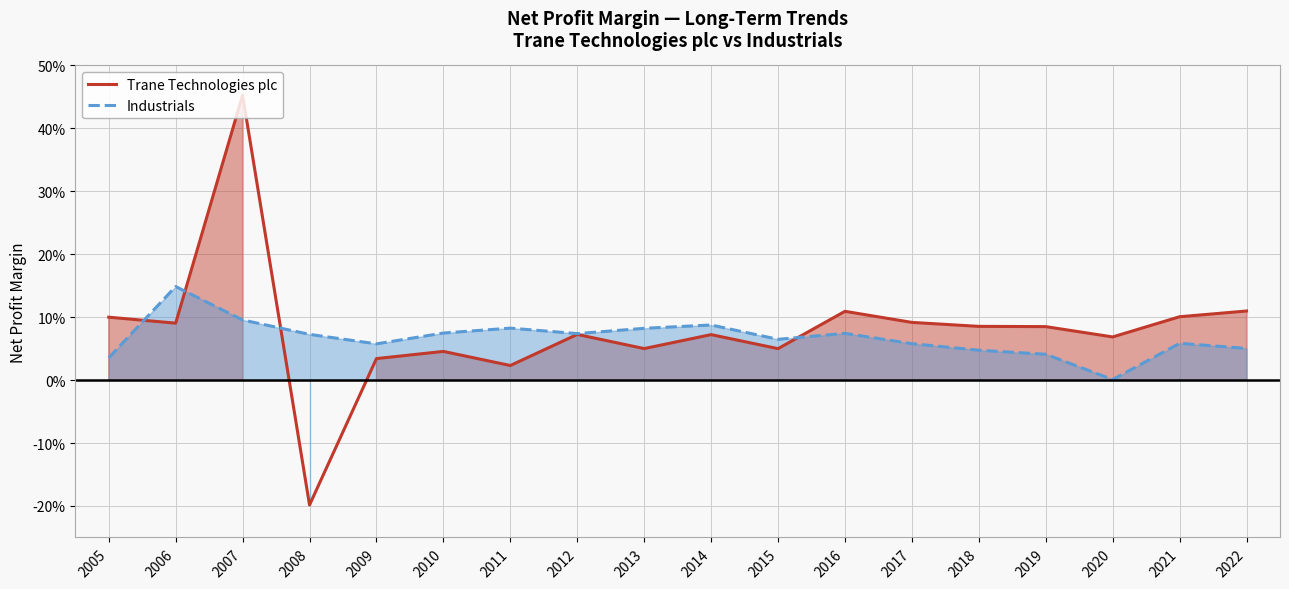

Is it true that Industrials equals 0.1 at 2014?

True